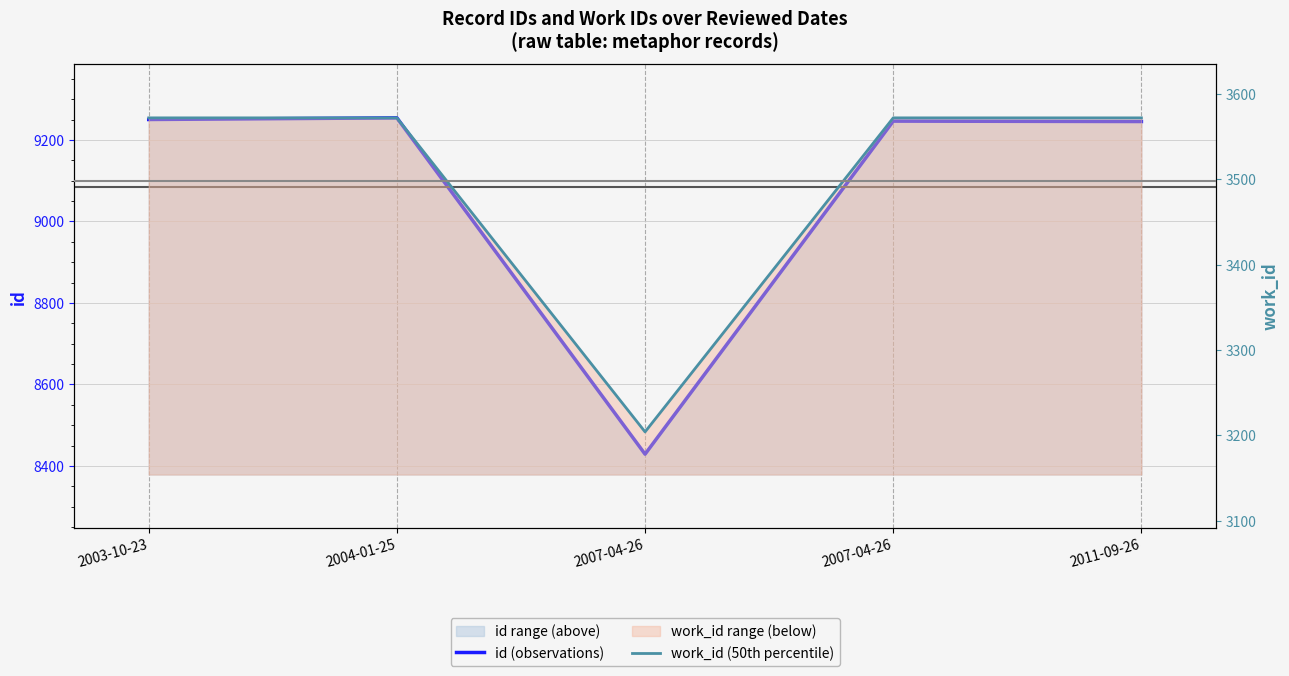

The value of id (observations) at 2004-01-25 is 3554. True or false?

False